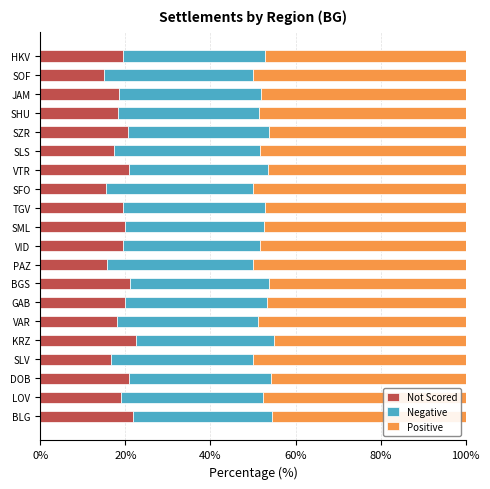

What is the total value across all series at SML?

100.0